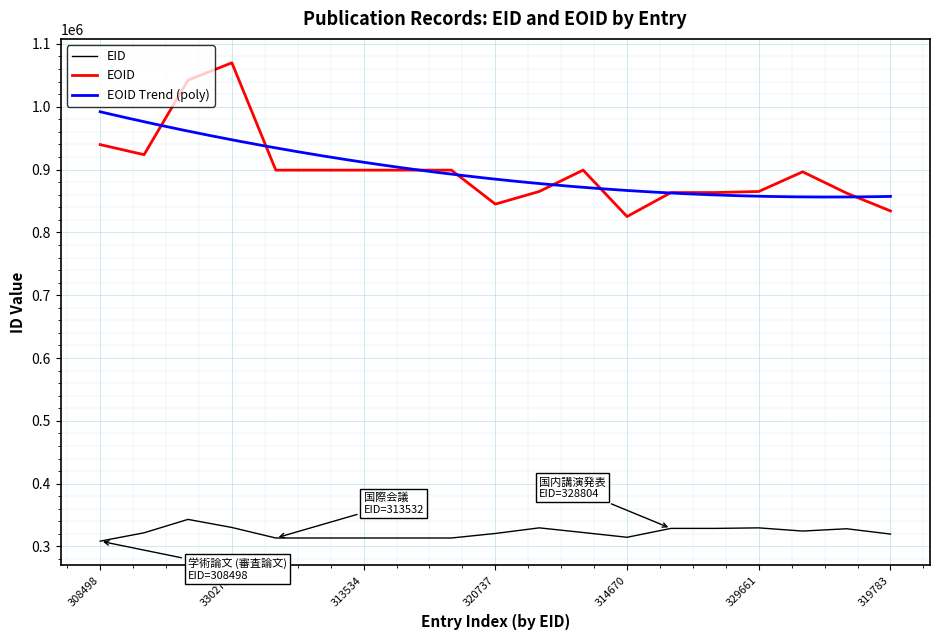

What is the difference between the second highest and second lowest values in the EOID series?

208199